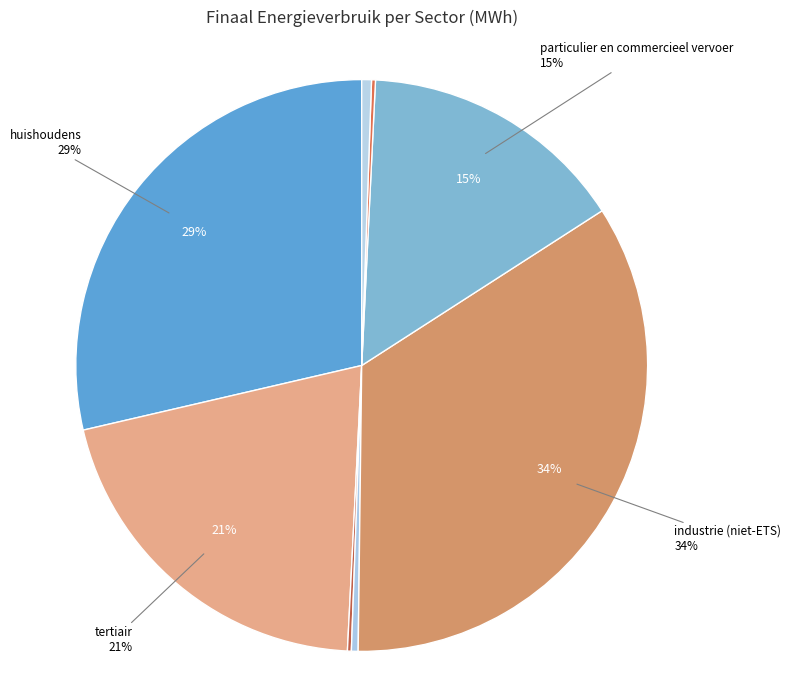

To the nearest percent, what is the difference between the largest and smallest slice percentages?

34%